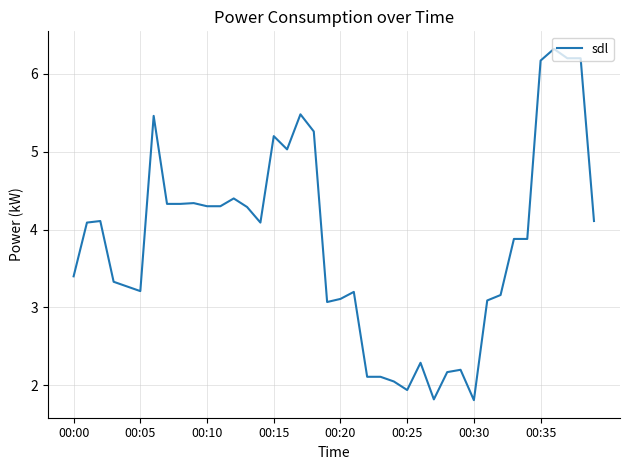

What is the smallest value displayed?

1.8